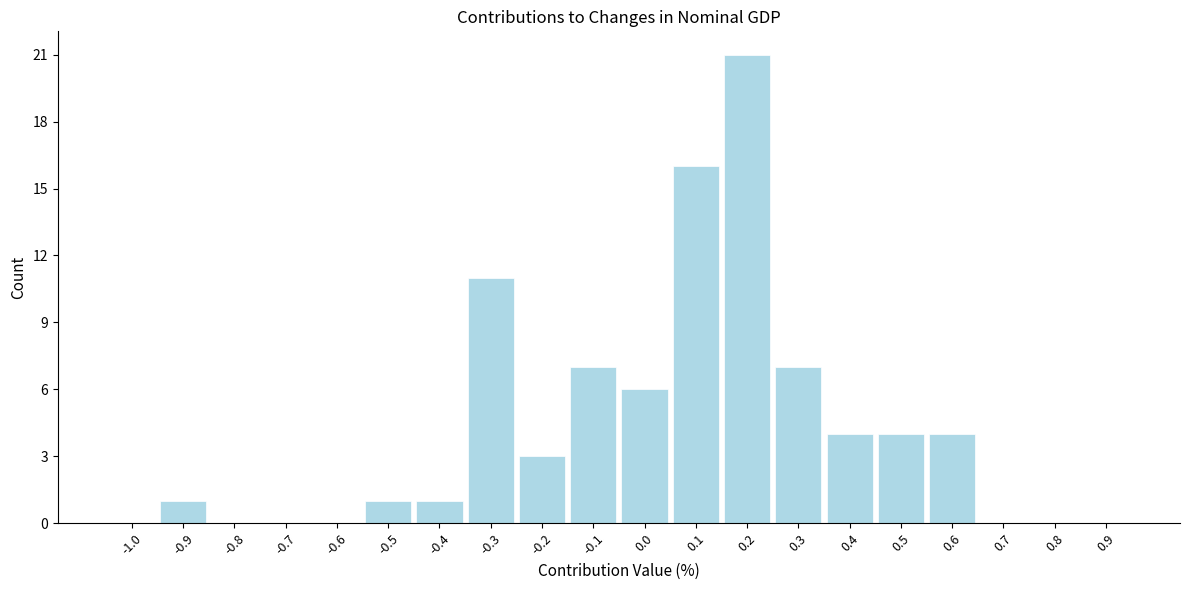

Reading right to left, transcribe all the data shown in this chart.

0.9=0	0.8=0	0.7=0	0.6=4	0.5=4	0.4=4	0.3=7	0.2=21	0.1=16	0.0=6	-0.1=7	-0.2=3	-0.3=11	-0.4=1	-0.5=1	-0.6=0	-0.7=0	-0.8=0	-0.9=1	-1.0=0